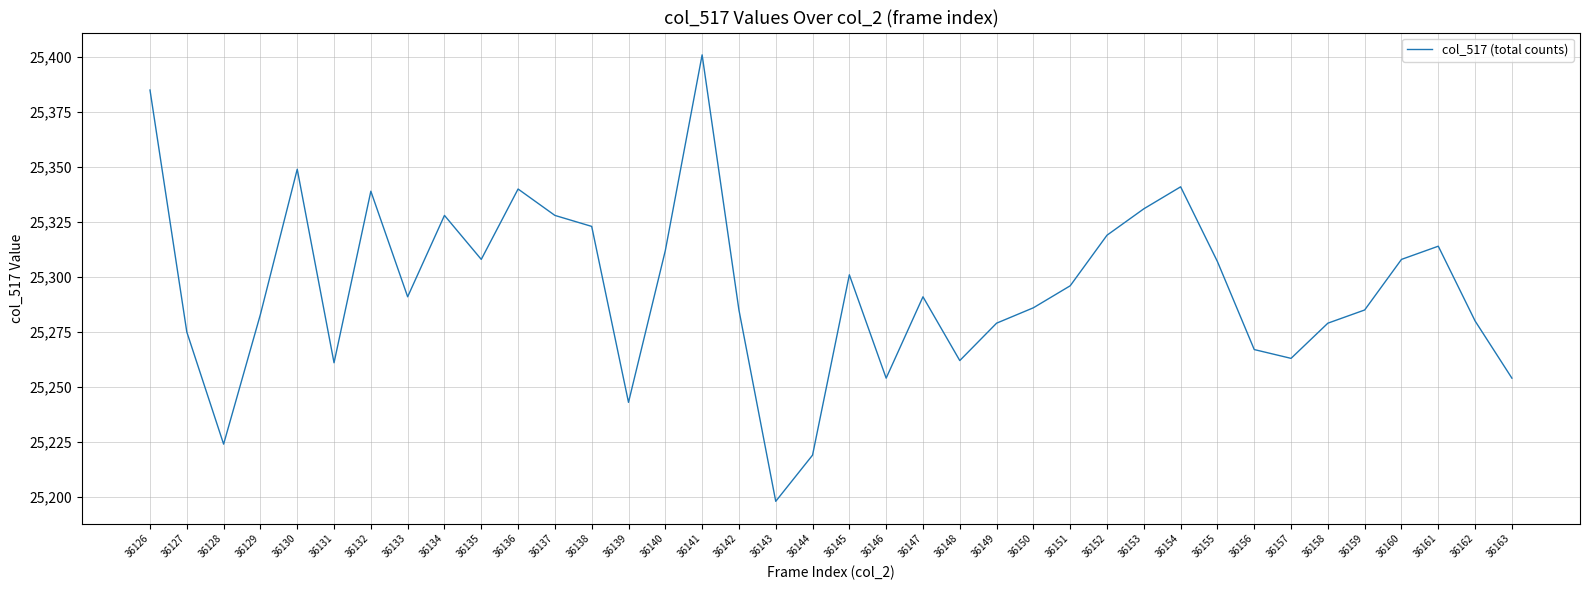

Which category has the highest value across all series?

36141